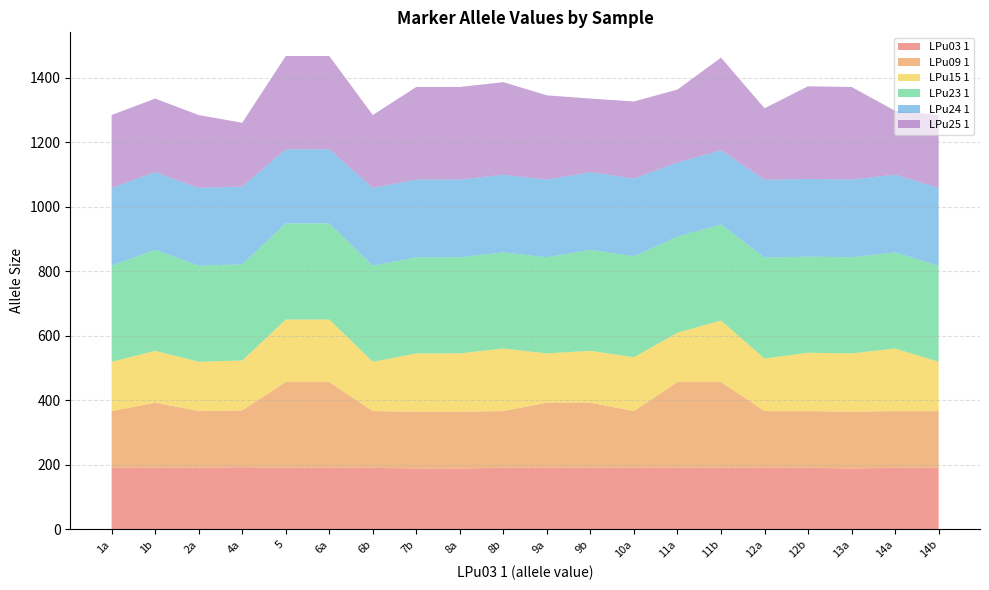

Reading left to right, what are all the values shown in this chart?

LPu03 1: 1a=191	1b=191	2a=191	4a=193	5=191	6a=191	6b=191	7b=189	8a=189	8b=191	9a=191	9b=191	10a=191	11a=191	11b=191	12a=191	12b=191	13a=189	14a=191	14b=191
LPu09 1: 1a=176	1b=202	2a=176	4a=176	5=266	6a=266	6b=176	7b=176	8a=176	8b=176	9a=202	9b=202	10a=176	11a=266	11b=266	12a=176	12b=176	13a=176	14a=176	14b=176
LPu15 1: 1a=153	1b=161	2a=153	4a=155	5=194	6a=194	6b=153	7b=181	8a=181	8b=194	9a=153	9b=161	10a=167	11a=153	11b=191	12a=163	12b=181	13a=181	14a=194	14b=153
LPu23 1: 1a=298	1b=313	2a=298	4a=298	5=298	6a=298	6b=298	7b=298	8a=298	8b=298	9a=298	9b=313	10a=313	11a=298	11b=298	12a=313	12b=298	13a=298	14a=298	14b=298
LPu24 1: 1a=241	1b=241	2a=241	4a=241	5=230	6a=230	6b=241	7b=241	8a=241	8b=241	9a=241	9b=241	10a=241	11a=230	11b=230	12a=241	12b=241	13a=241	14a=241	14b=241
LPu25 1: 1a=226	1b=228	2a=226	4a=198	5=289	6a=289	6b=226	7b=287	8a=287	8b=287	9a=261	9b=228	10a=239	11a=226	11b=287	12a=222	12b=287	13a=287	14a=198	14b=226